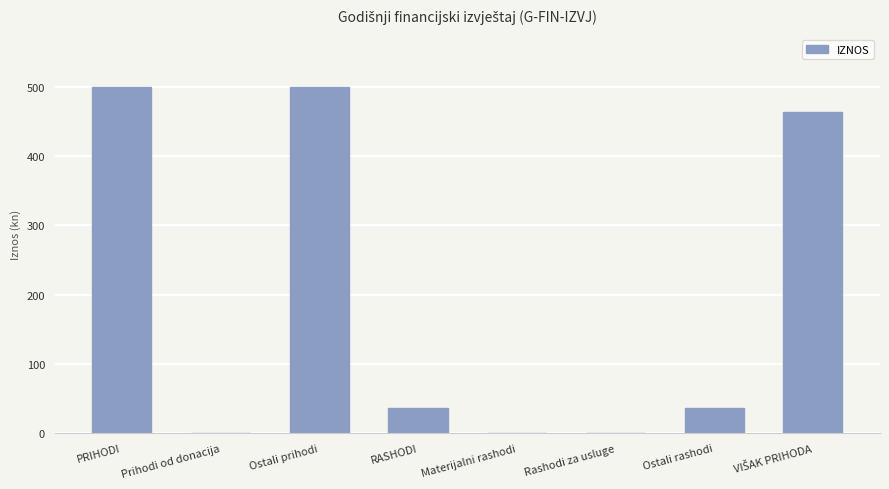

The chart shows a value of 0 at Materijalni rashodi. True or false?

True